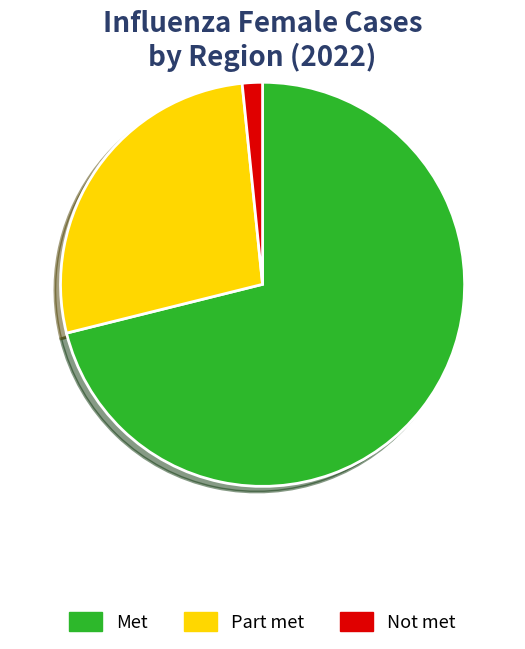

True or false: Not met accounts for 2% of the total.

True